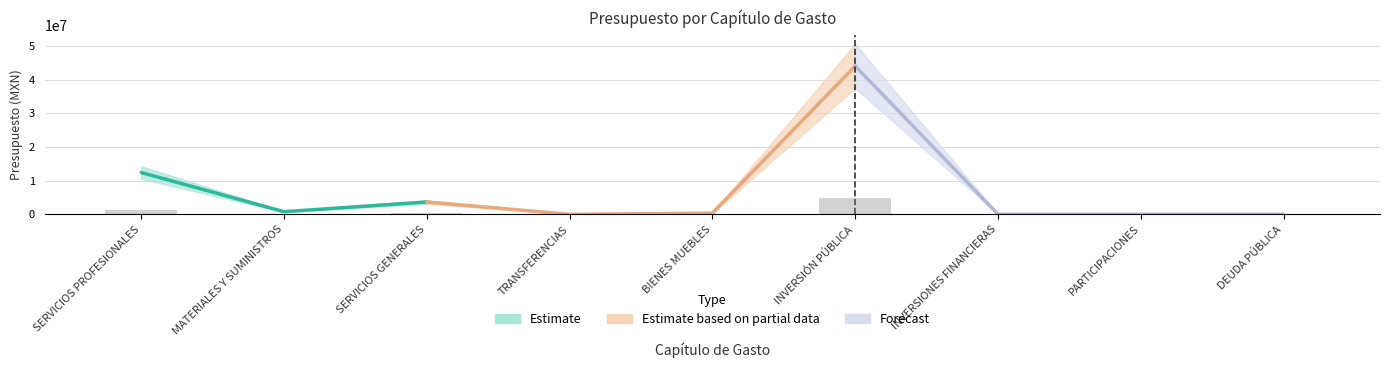

Are the bars grouped side by side (vs. stacked)?

No